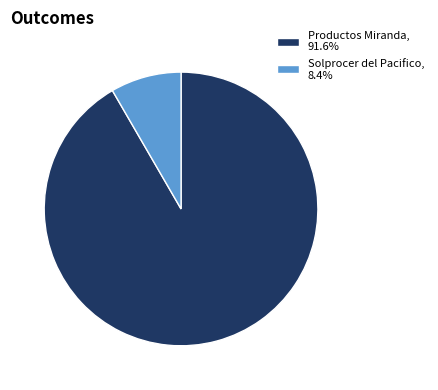

Combined, do Productos Miranda, 91.6% and Solprocer del Pacifico, 8.4% account for over 50%?

Yes